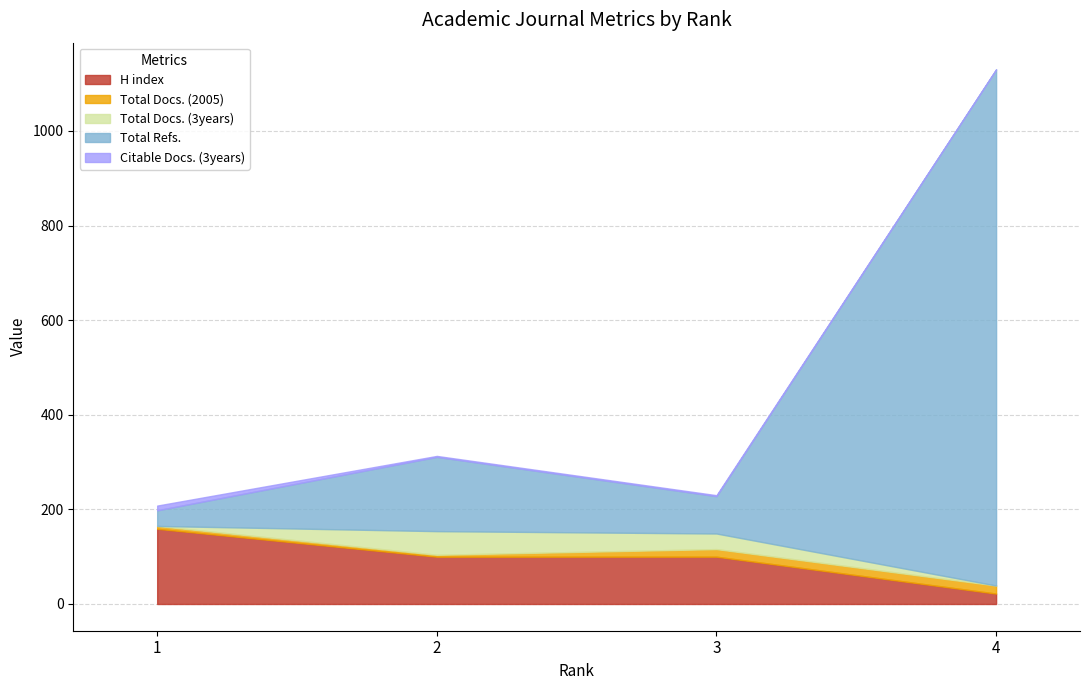

Is it true that Total Docs. (3years) equals 67 at 2?

False